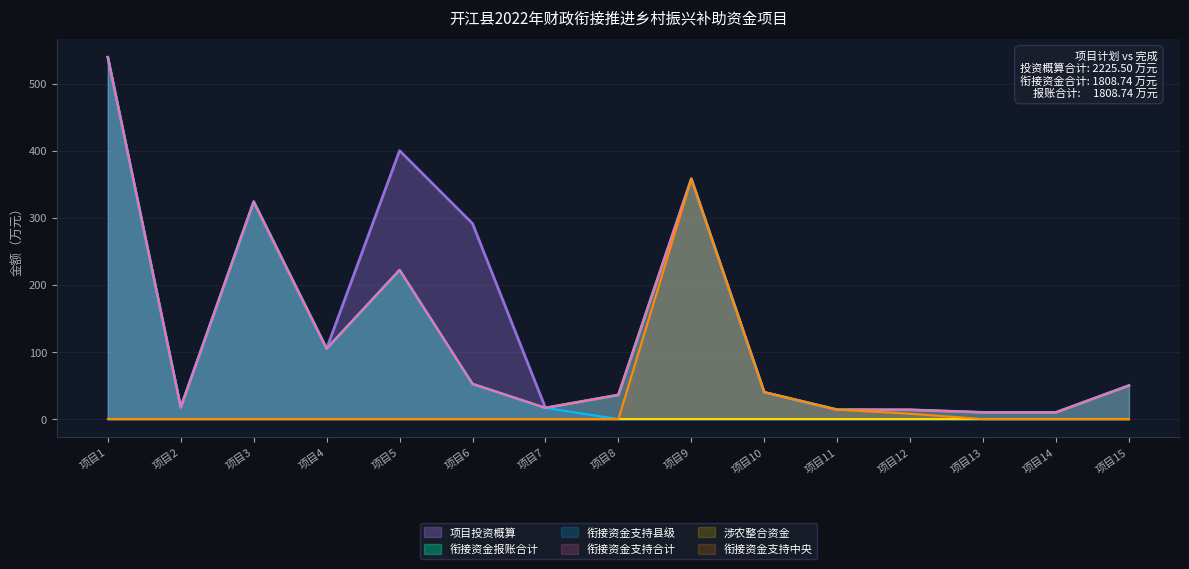

What is the maximum value shown in the chart?

539.2